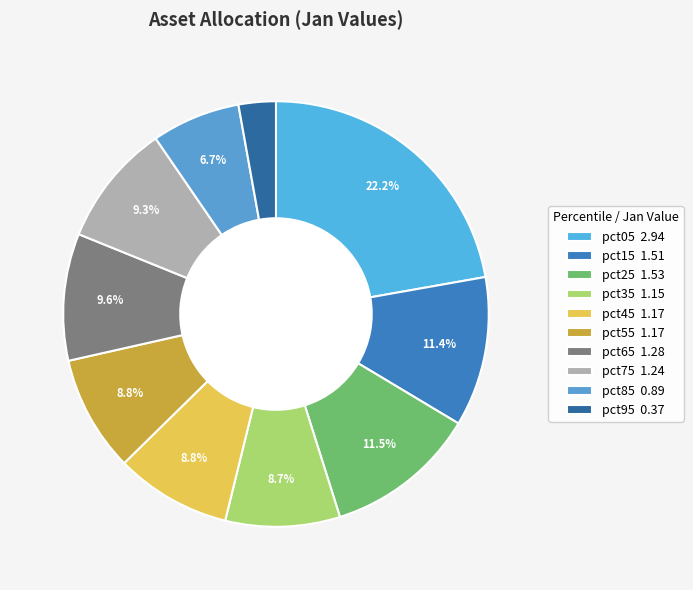

Combined, do pct05 and pct95 account for over 50%?

No